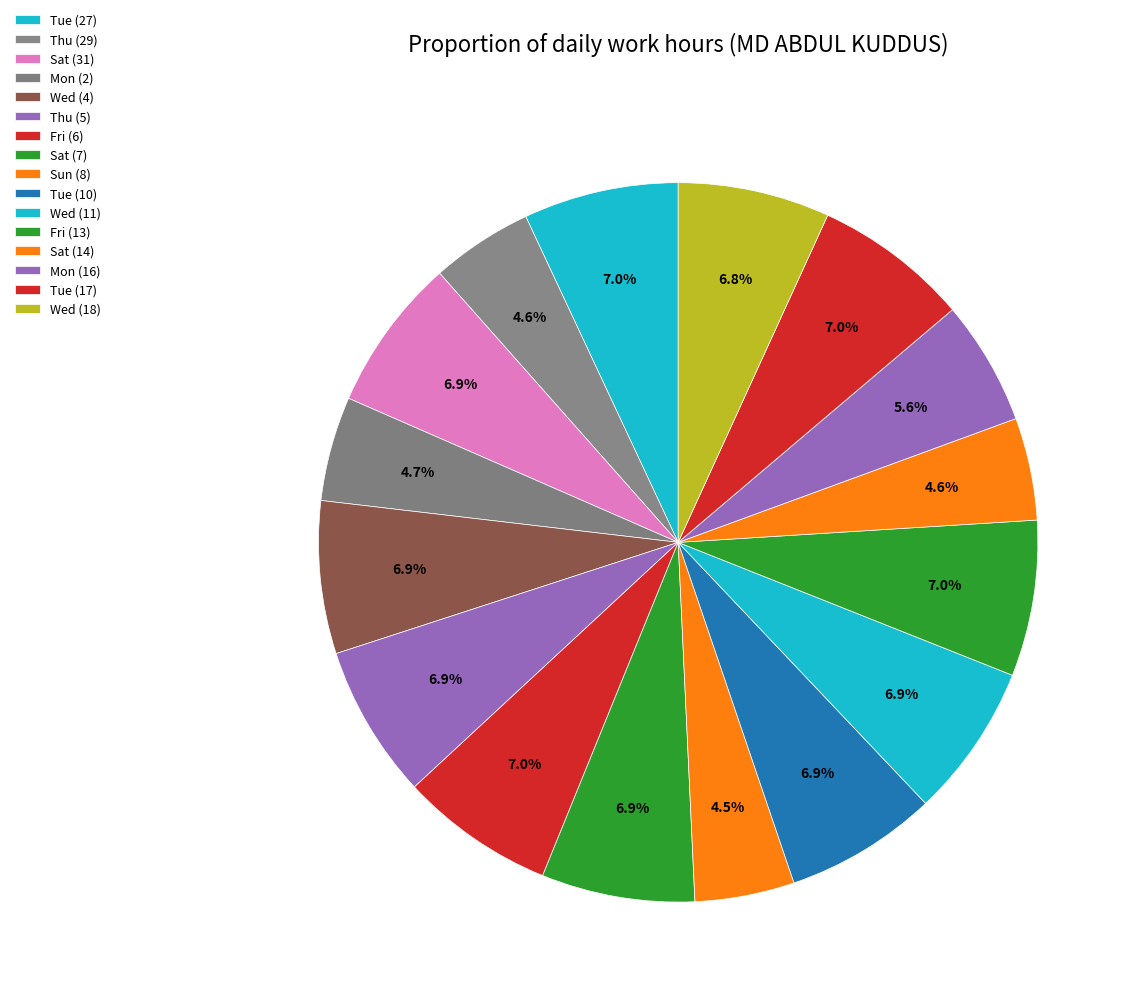

How many segments does this pie chart have?

16